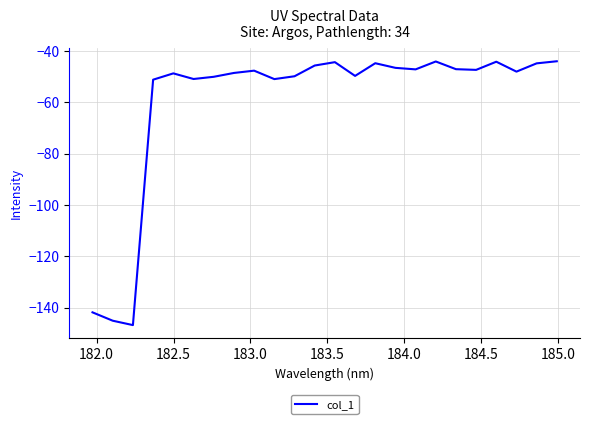

What is the smallest value displayed?

-146.8